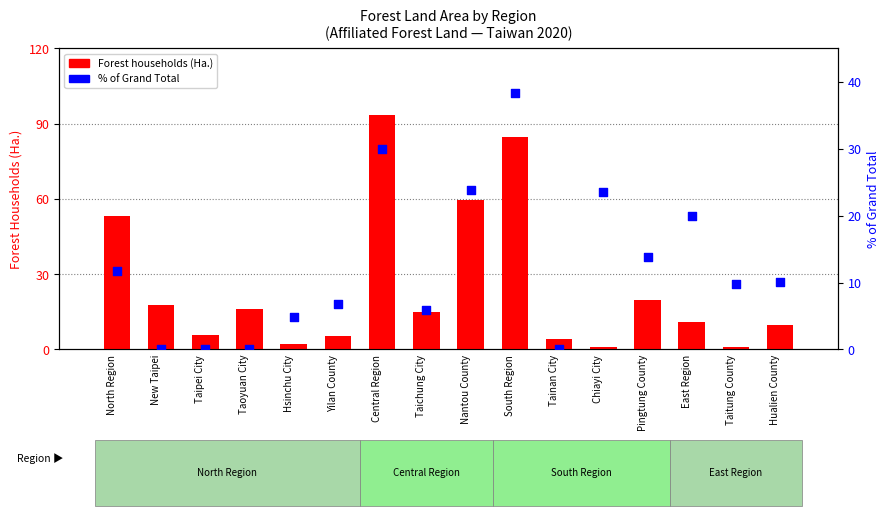

At which category is the sum across all series the highest?

Central Region